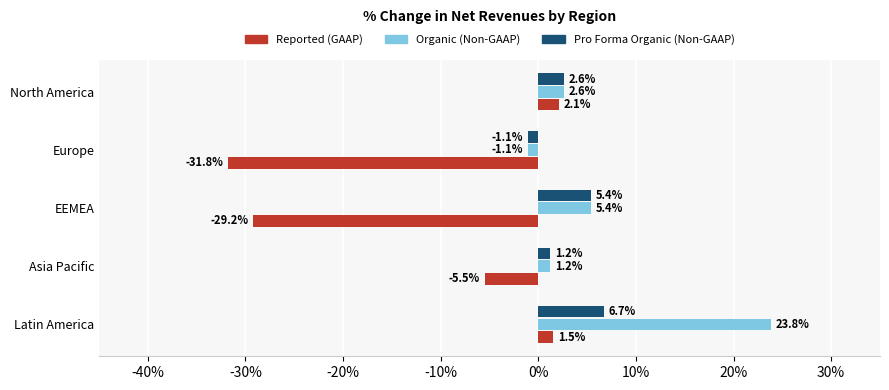

Reading left to right, what are all the values shown in this chart?

Reported (GAAP): 0.0	-0.1	-0.3	-0.3	0.0
Organic (Non-GAAP): 0.2	0.0	0.1	-0.0	0.0
Pro Forma Organic (Non-GAAP): 0.1	0.0	0.1	-0.0	0.0